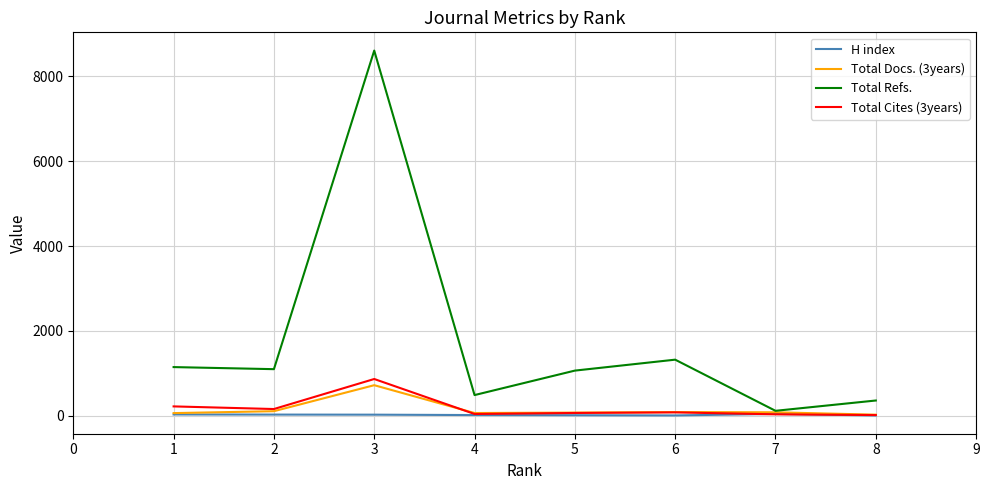

At how many categories does at least one series exceed 2388?

1